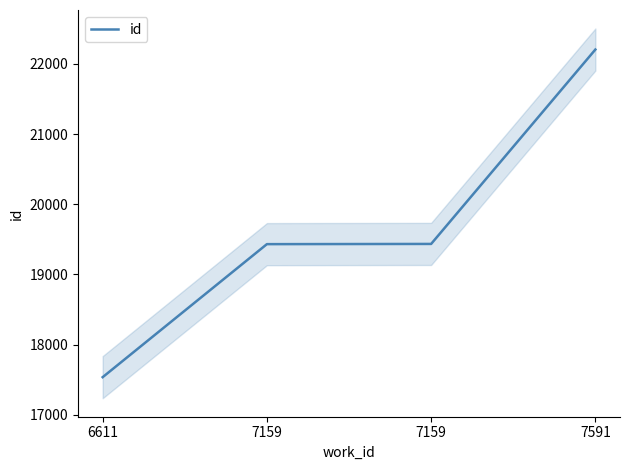

Which has a higher value, 6611 or 7159?

7159